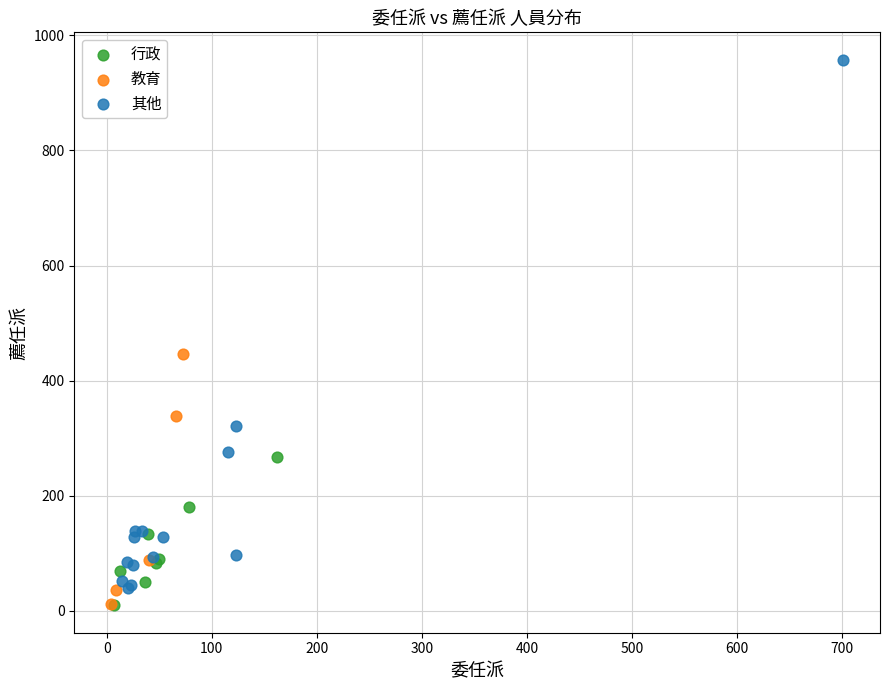

Which series reaches the maximum Y coordinate?

其他